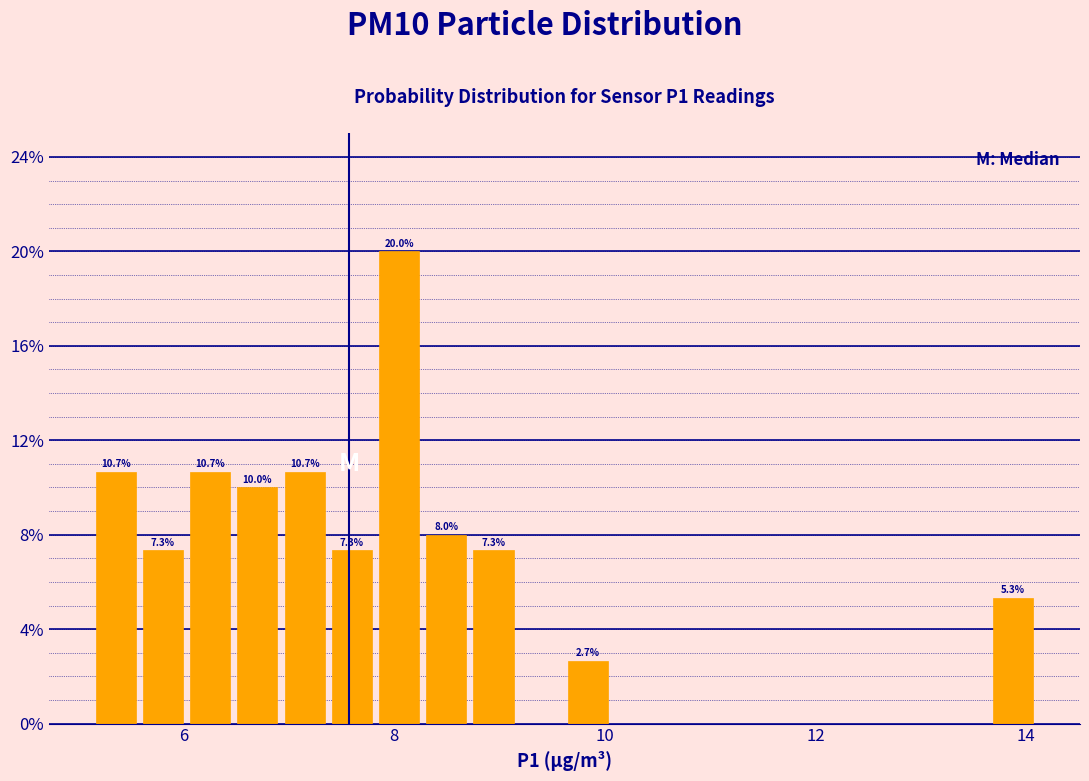

Around what value on the x-axis is the tallest bar? Give the approximate position of its centre, as read against the axis.

8.0